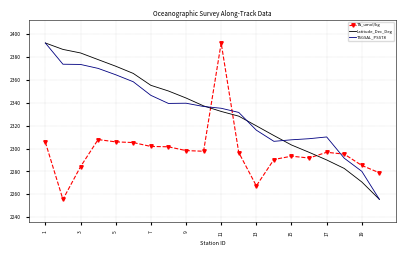

True or false: TA_umol/kg and TSGSAL_PSS78 intersect in this chart.

True